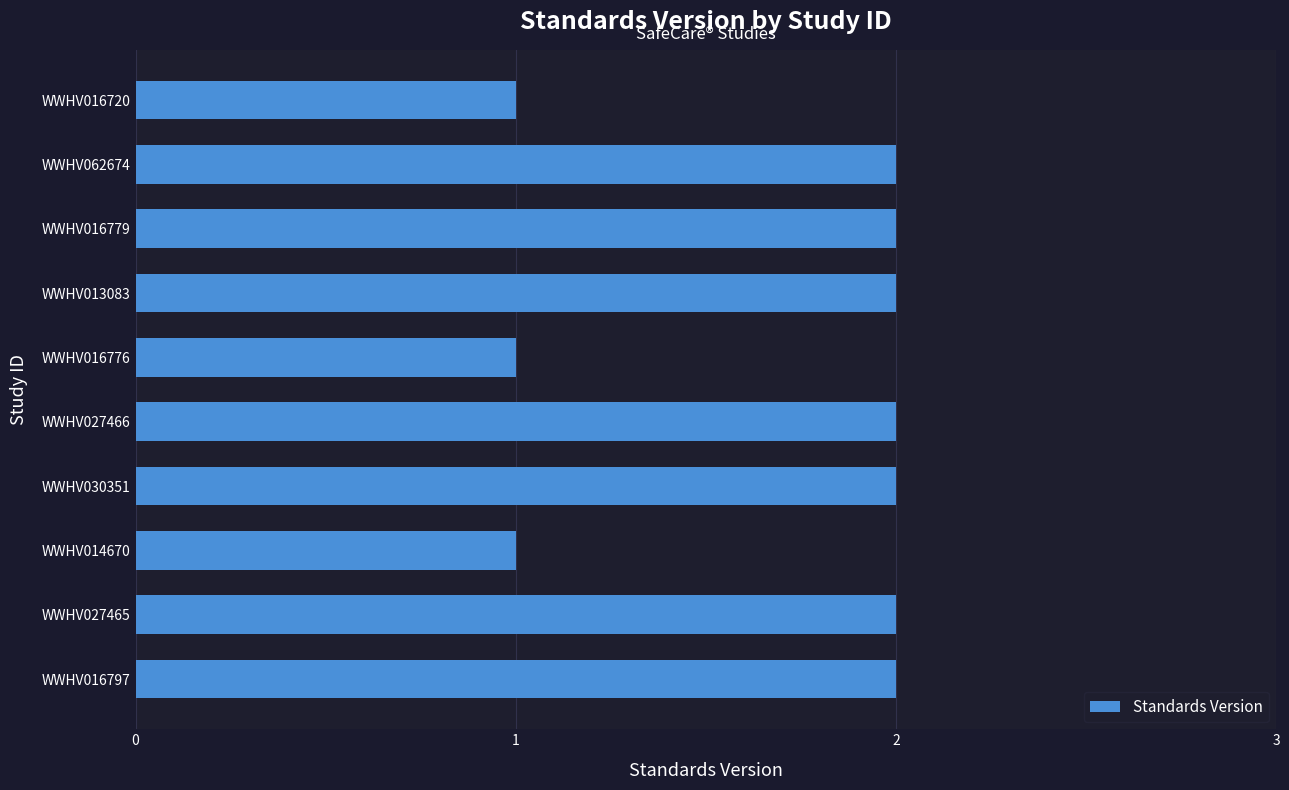

What is the sum of all values?

17